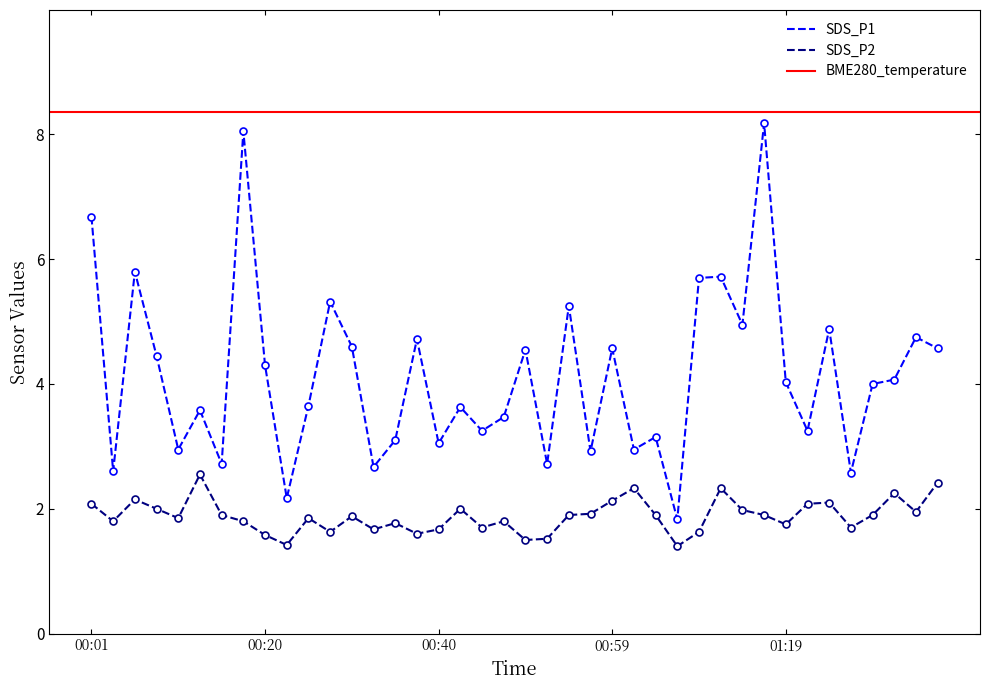

The value of SDS_P2 at 15 is 2.1. True or false?

False